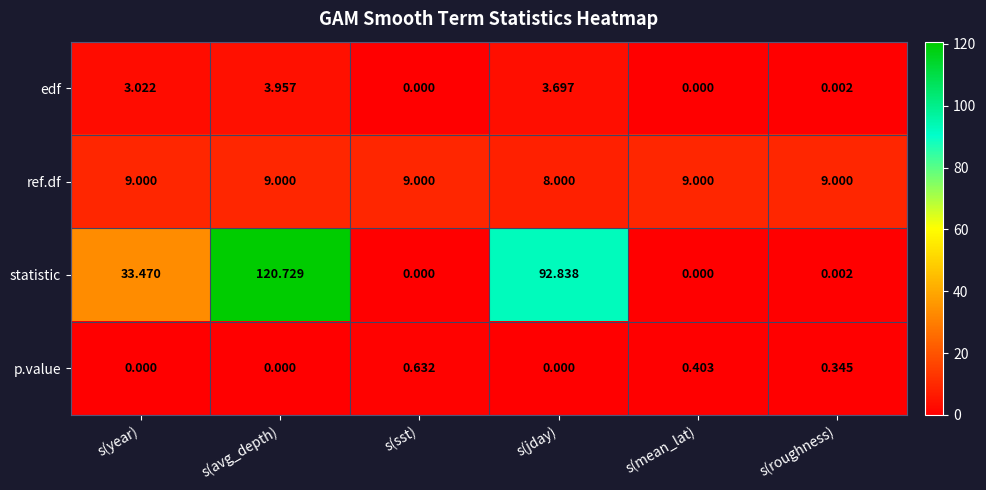

At which category is the sum across all series the highest?

s(avg_depth)